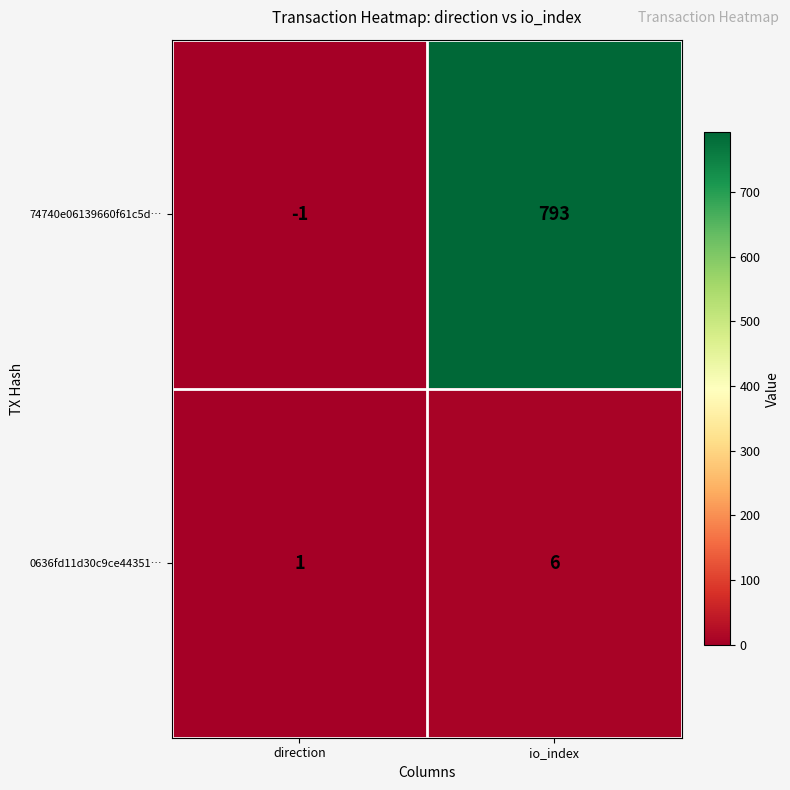

How many categories are shown in the chart?

2